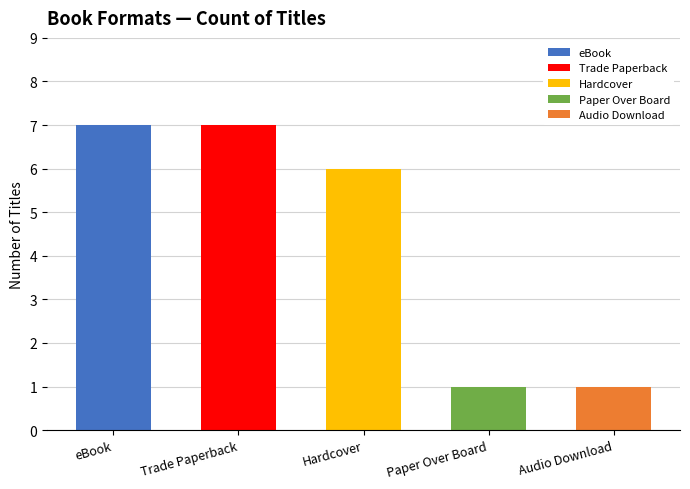

True or false: the data shows 6 at Hardcover.

True